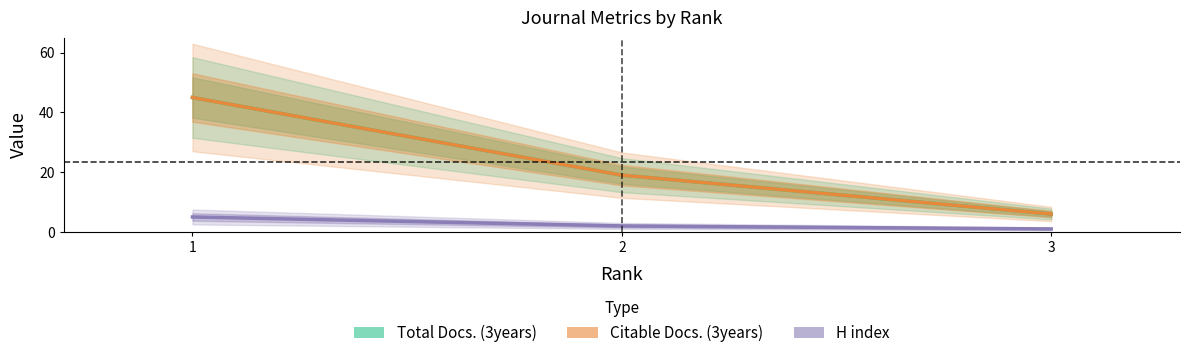

How many data points does each series have?

3